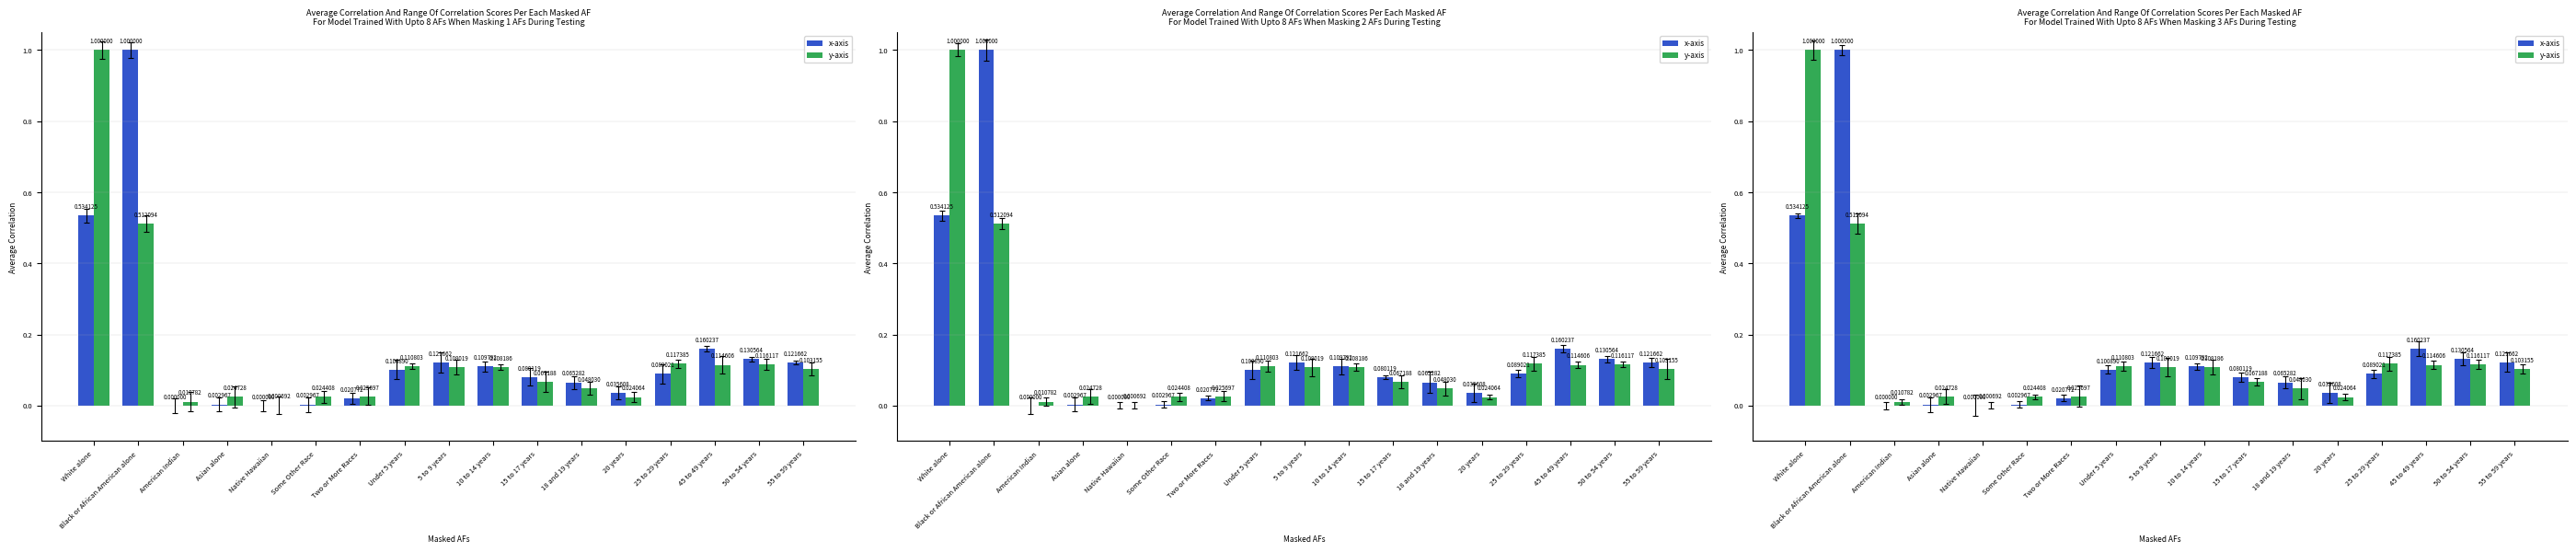

List the series in order of their peak value, lowest first.

x-axis, y-axis